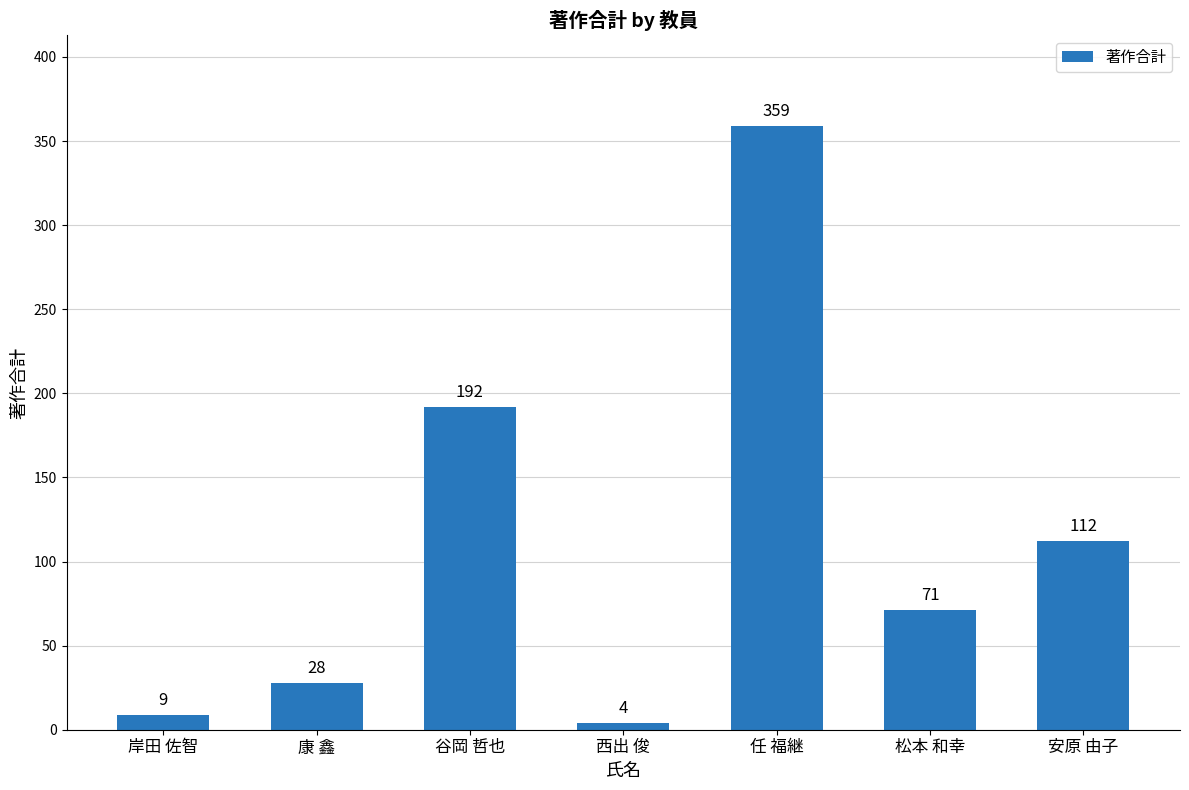

True or false: the data shows 14 at 康 鑫.

False